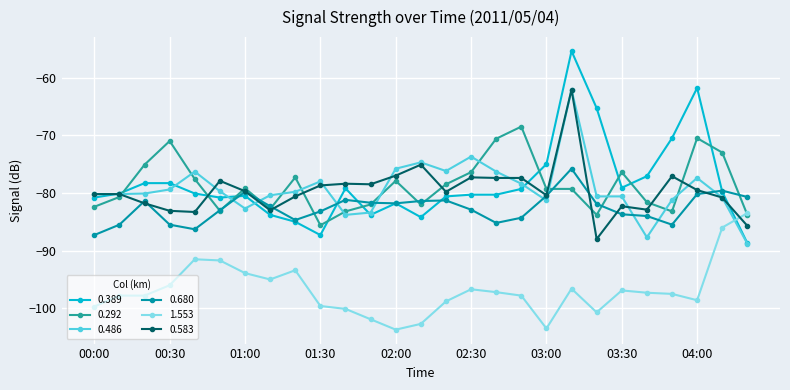

How many data points does each series have?

27